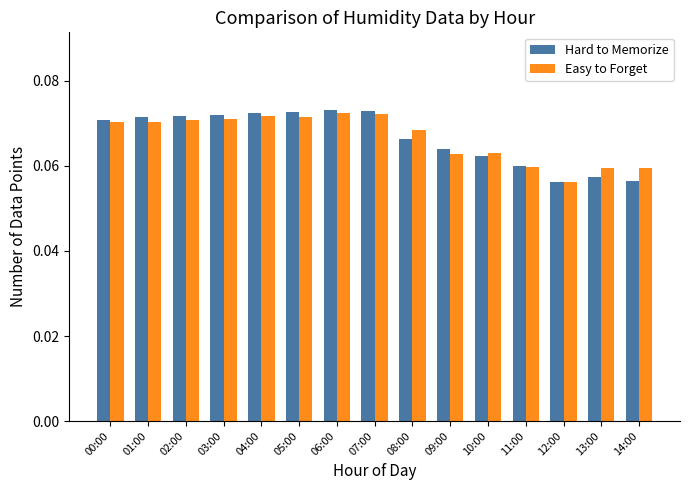

How many categories are shown in the chart?

15